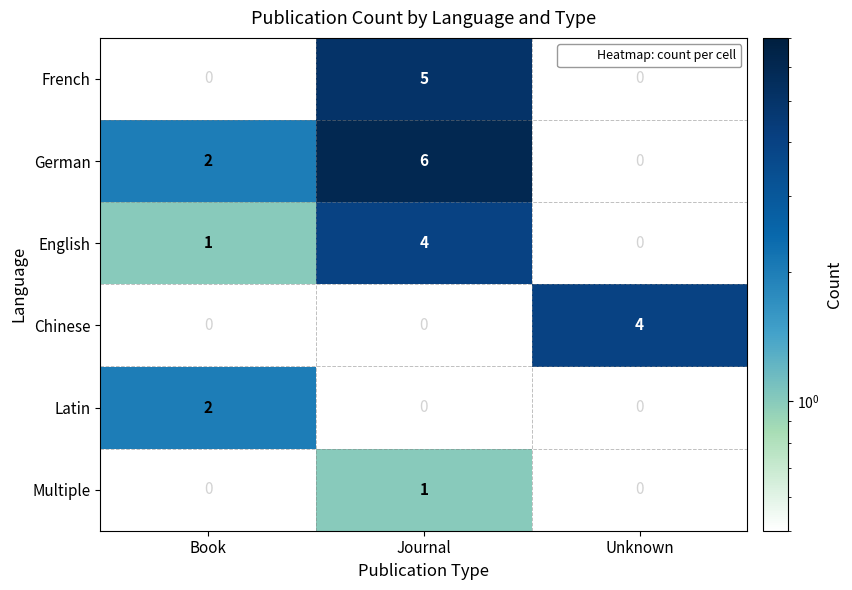

At which category does the chart reach its minimum across all series?

Book